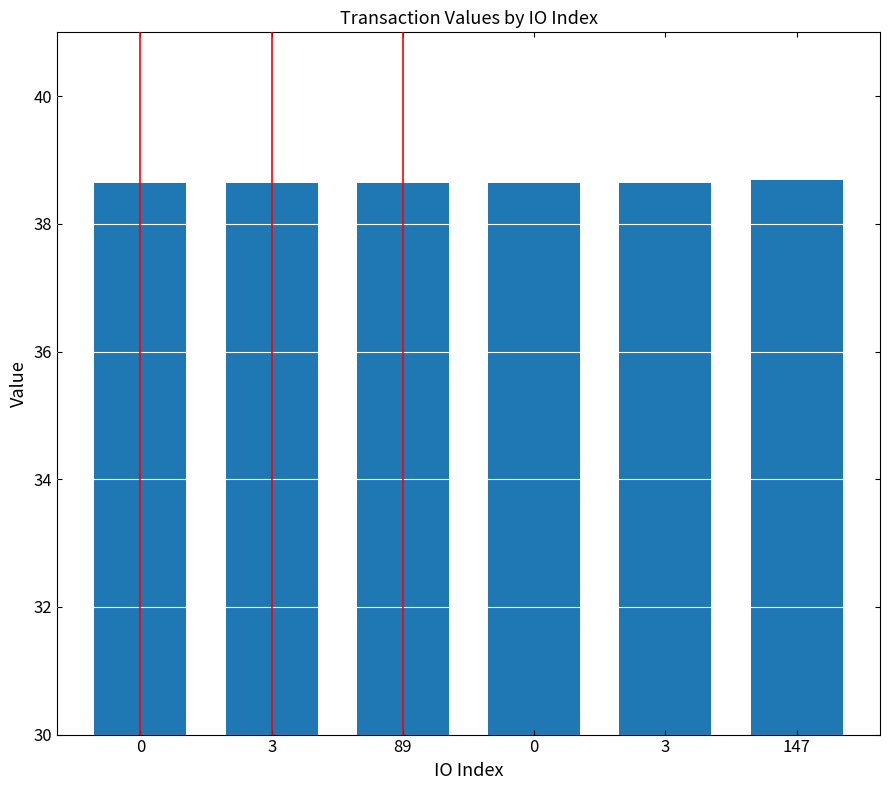

Rank the categories by value from highest to lowest.

147, 0, 3, 89, 0, 3